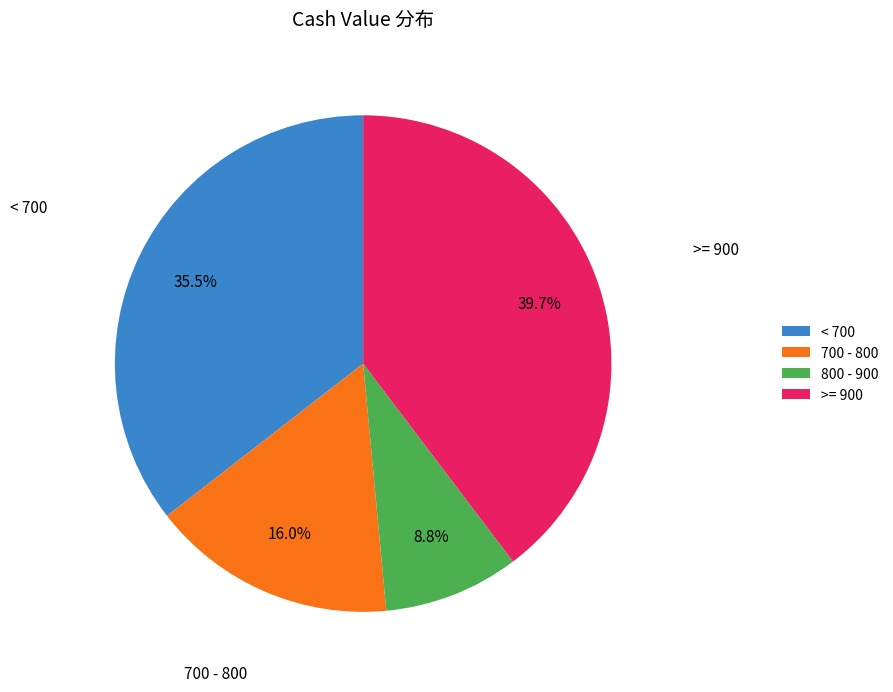

Which slice is the smallest?

800 - 900